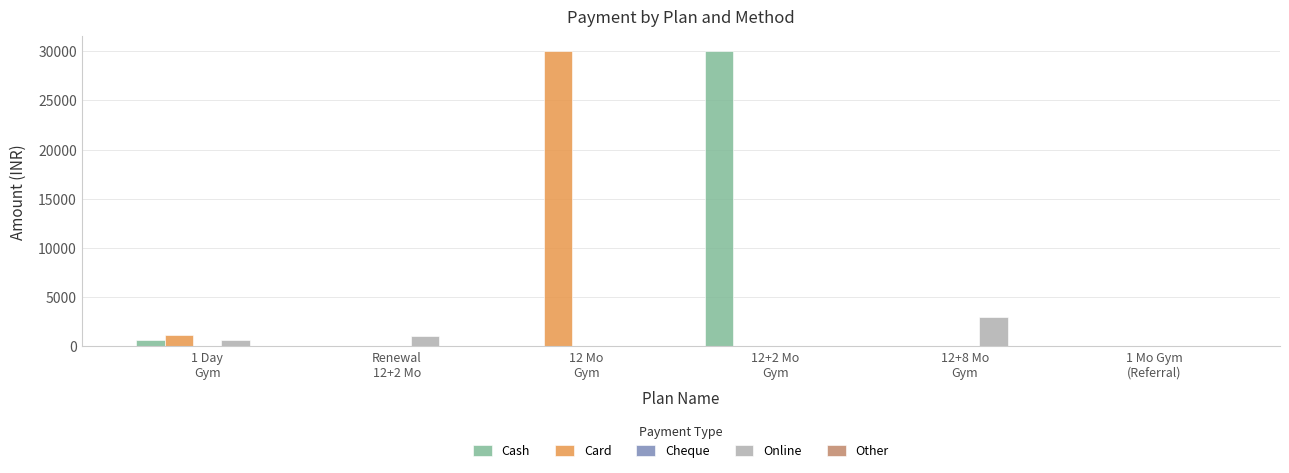

What is the sum of all Cash values?

30600